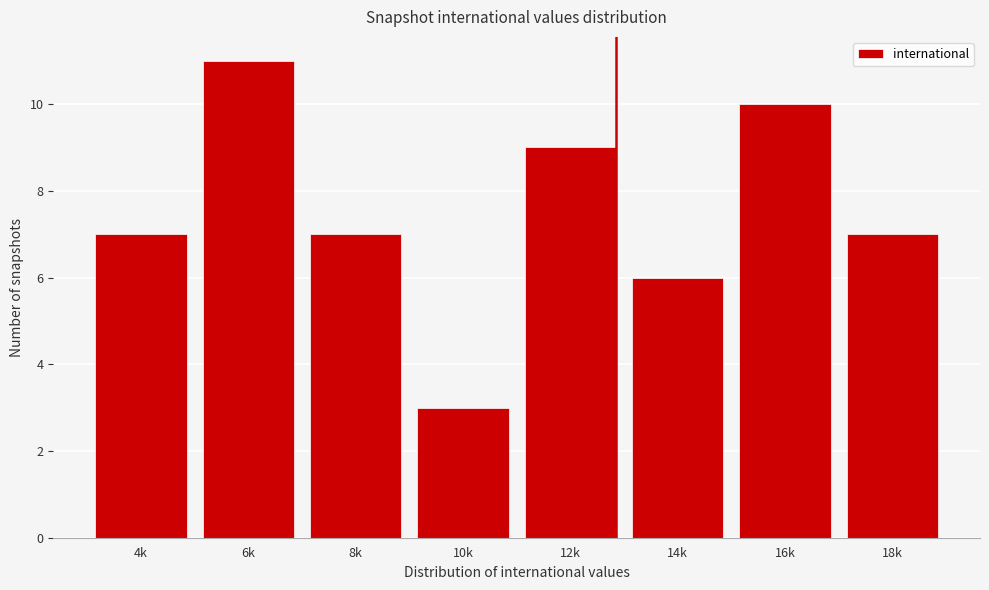

Reading left to right, what are all the values shown in this chart?

4k=7	6k=11	8k=7	10k=3	12k=9	14k=6	16k=10	18k=7